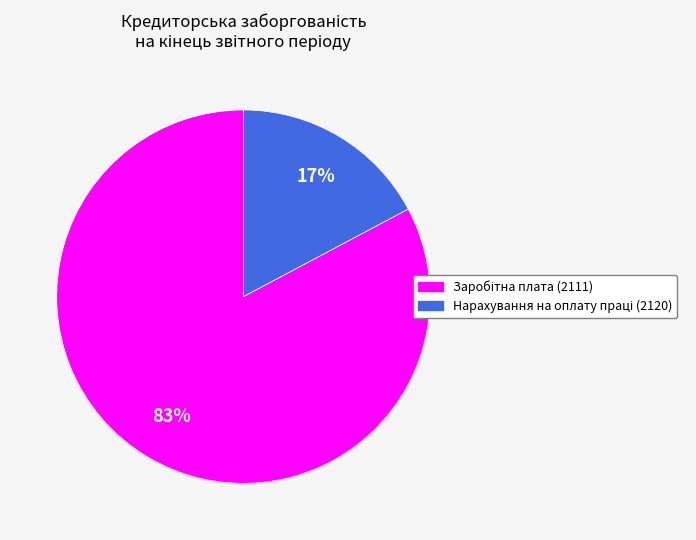

To the nearest percent, what is the average slice percentage?

50%